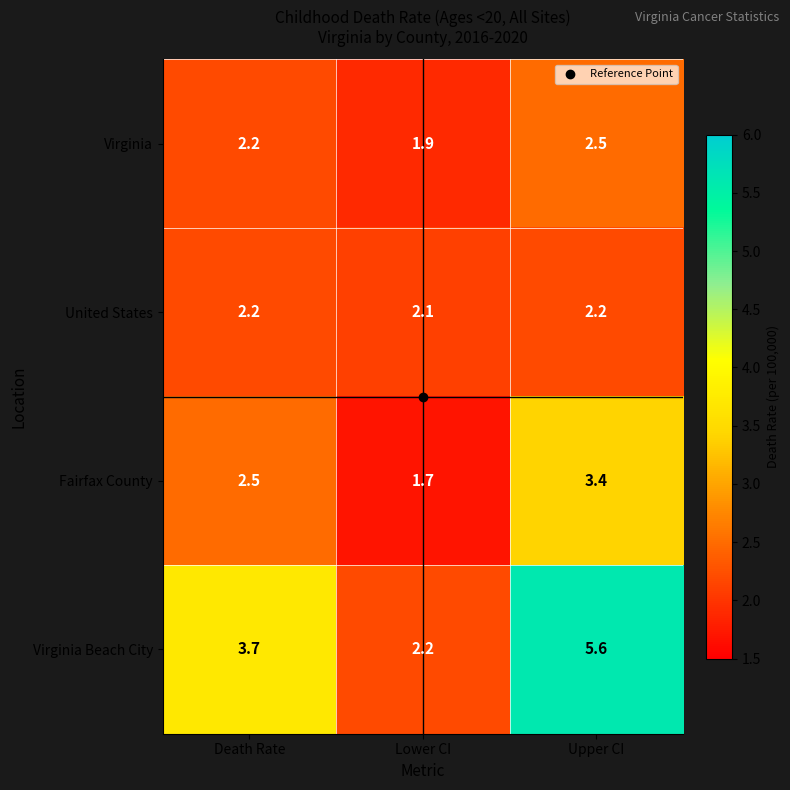

Which series has the widest spread of values?

Virginia Beach City